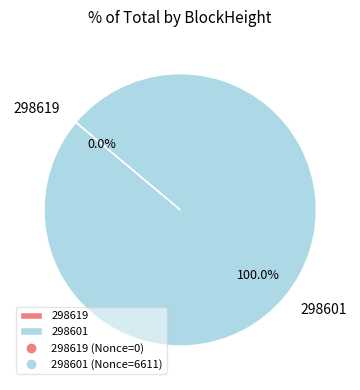

Which has a higher value, 298601 or 298619?

298601